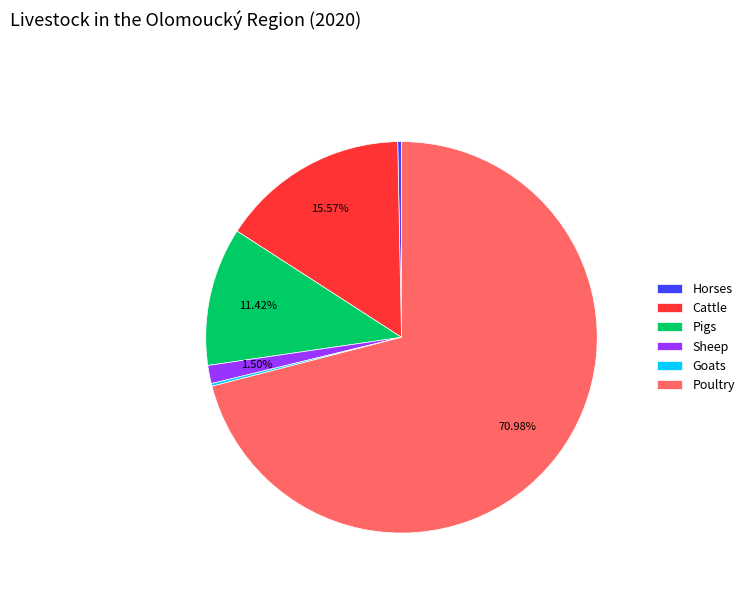

To the nearest percent, what is the average slice percentage?

17%